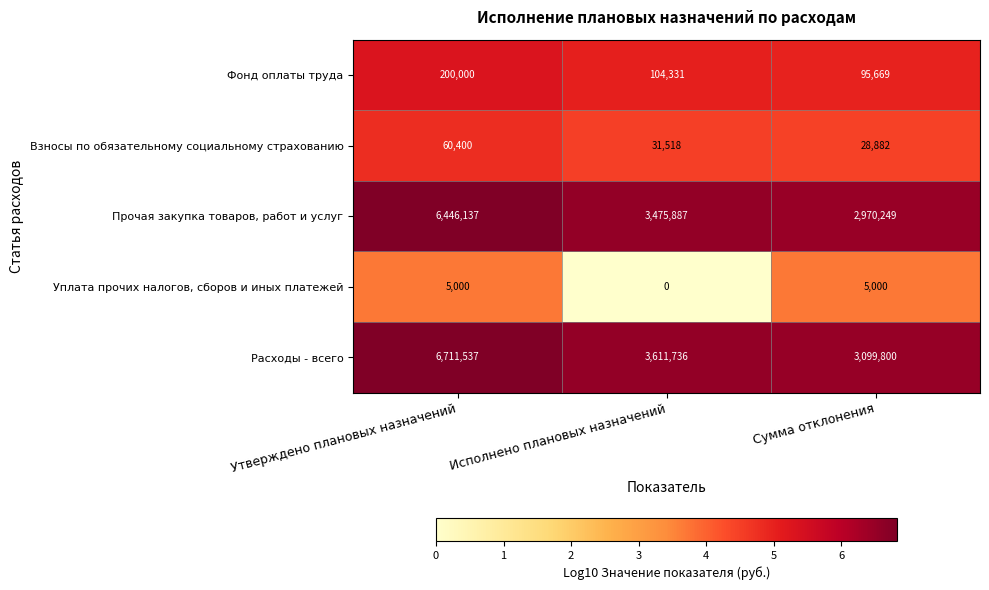

List the labels in order of Взносы по обязательному социальному страхованию value, smallest first.

Сумма отклонения, Исполнено плановых назначений, Утверждено плановых назначений